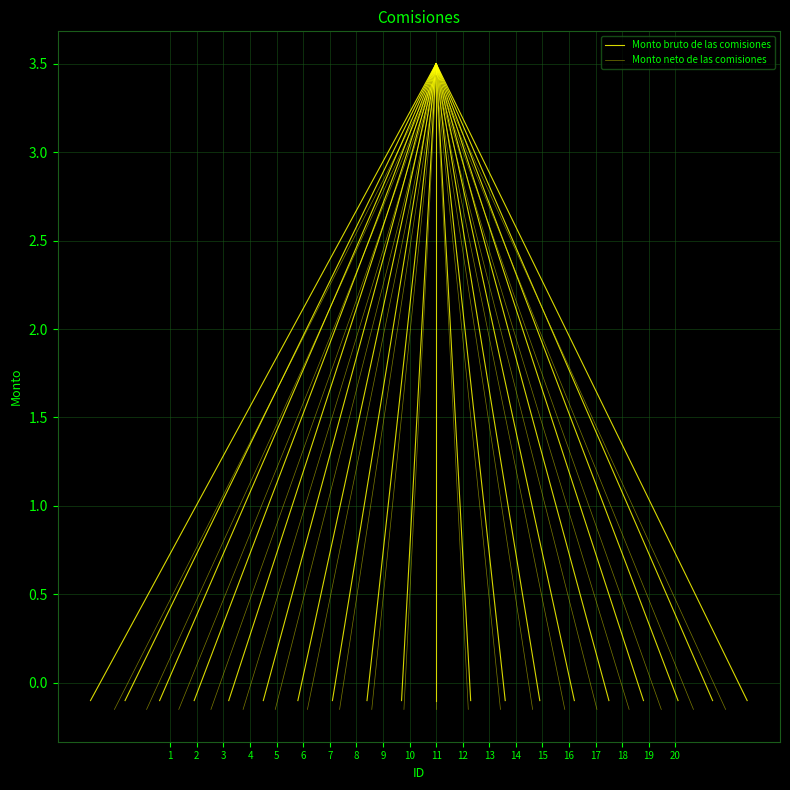

How many values in the Monto neto de las comisiones series are below 3?

1